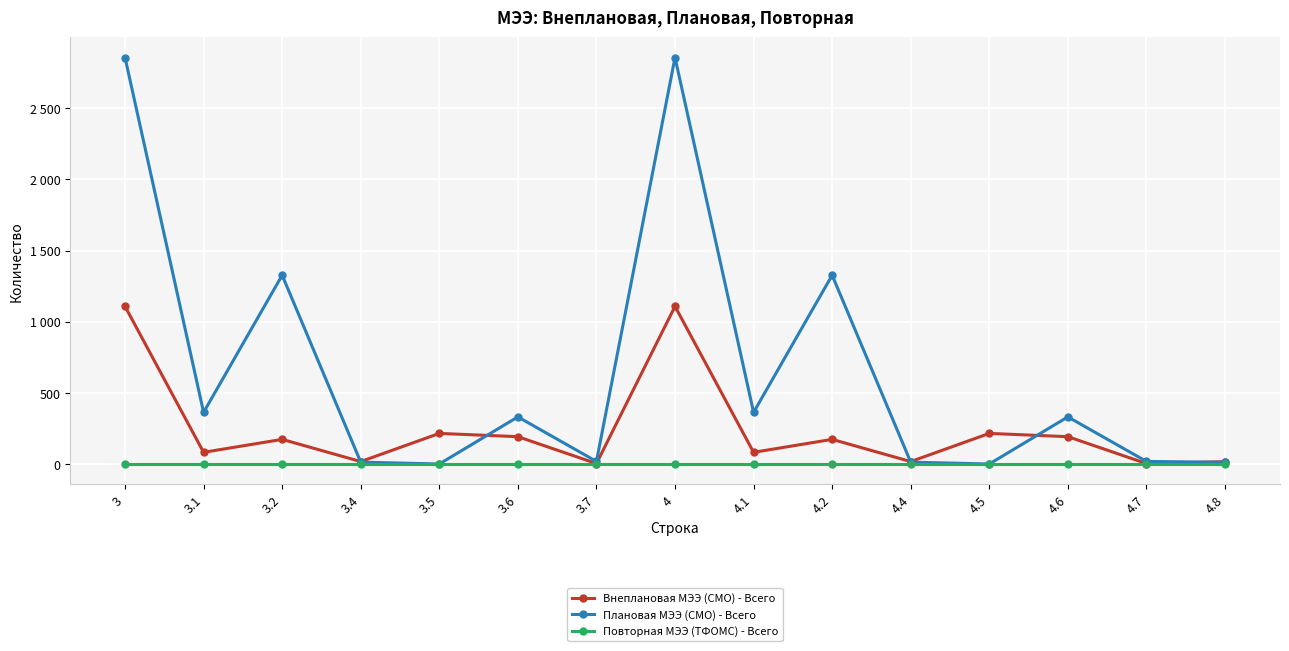

True or false: Плановая МЭЭ (СМО) - Всего has more than 0 interior local peaks.

True